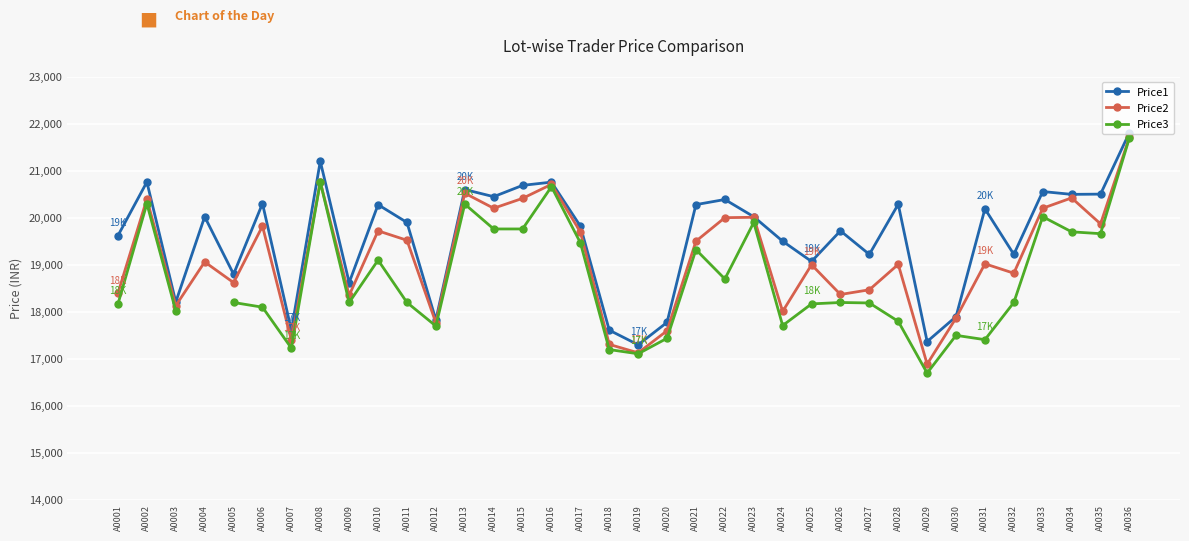

What is the difference between the maximum and minimum values in the Price1 series?

4509